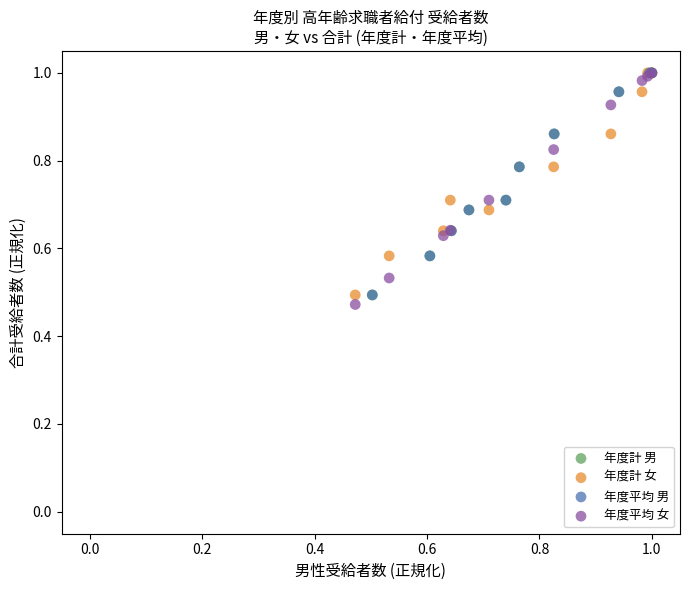

Which series has the widest spread of Y values?

年度平均 女